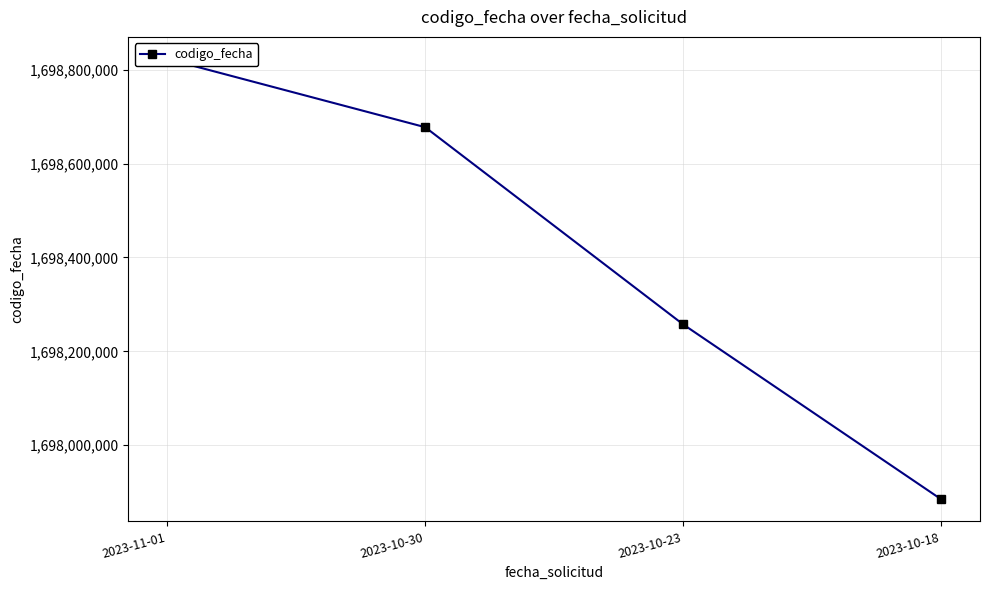

What value does the data have at 2023-10-23?

1698257233